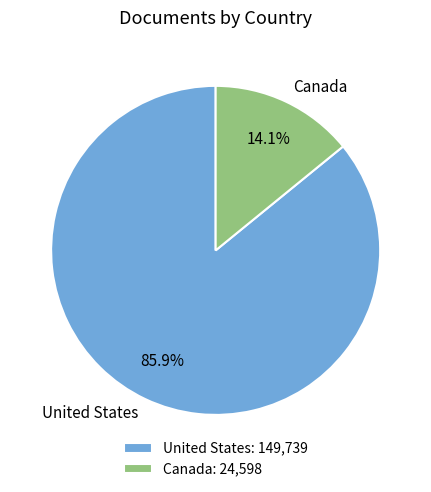

Does United States represent more than half of the total?

Yes